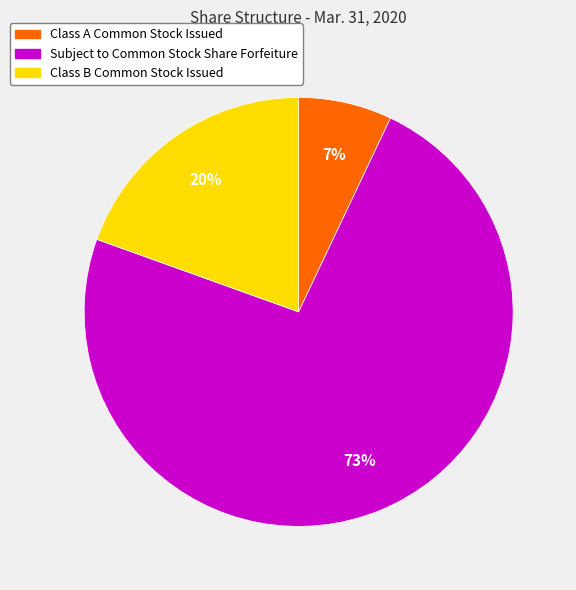

What is the ratio of the value at Class B Common Stock Issued to the value at Subject to Common Stock Share Forfeiture?

0.3